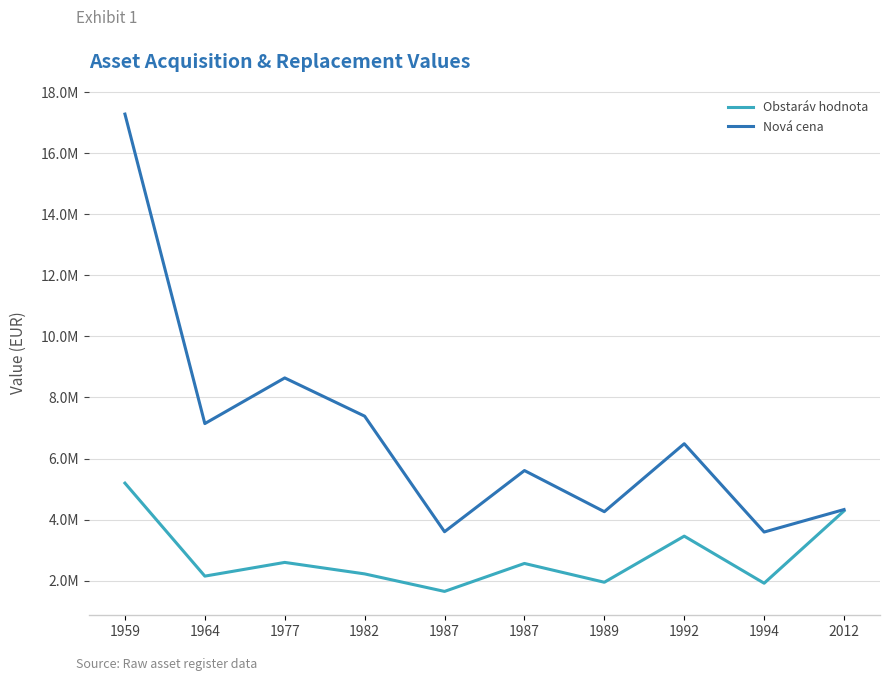

At which category is the sum across all series the highest?

1959